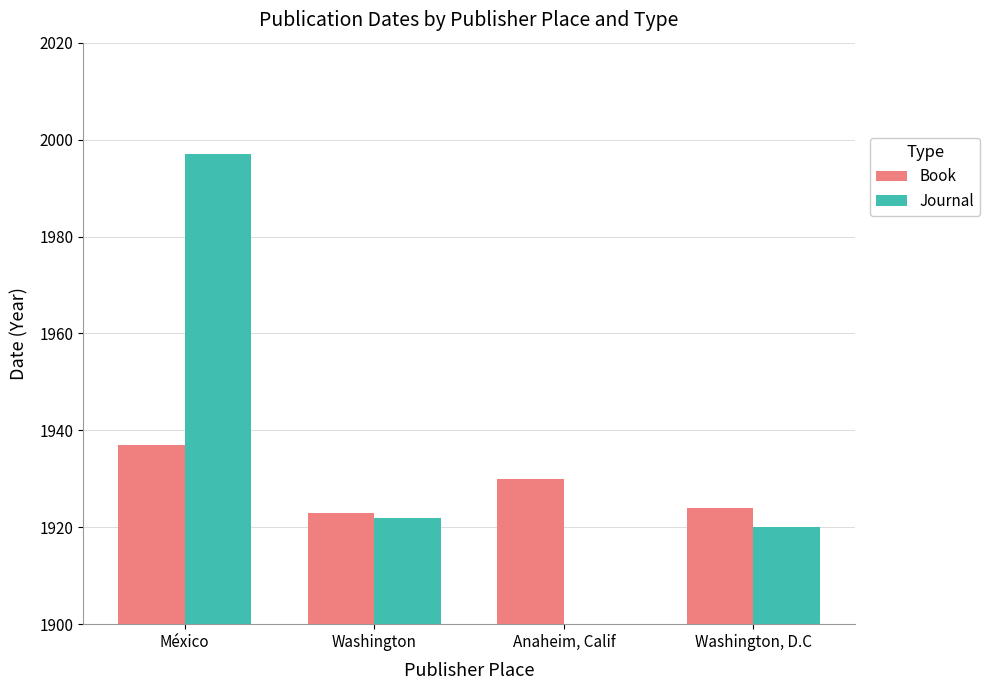

How many bars are there in each group?

2